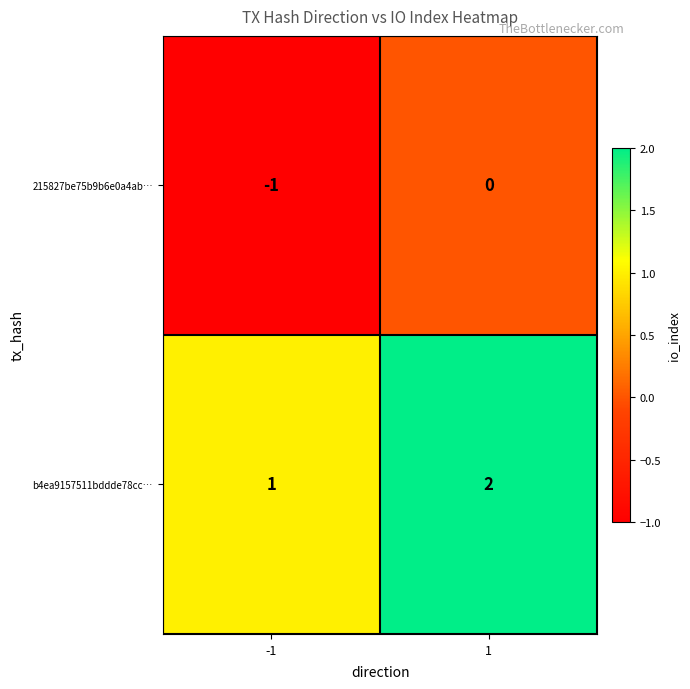

Reading left to right, extract all data points from this chart.

215827be75b9b6e0a4ab…: -1=-1	1=0
b4ea9157511bddde78cc…: -1=1	1=2